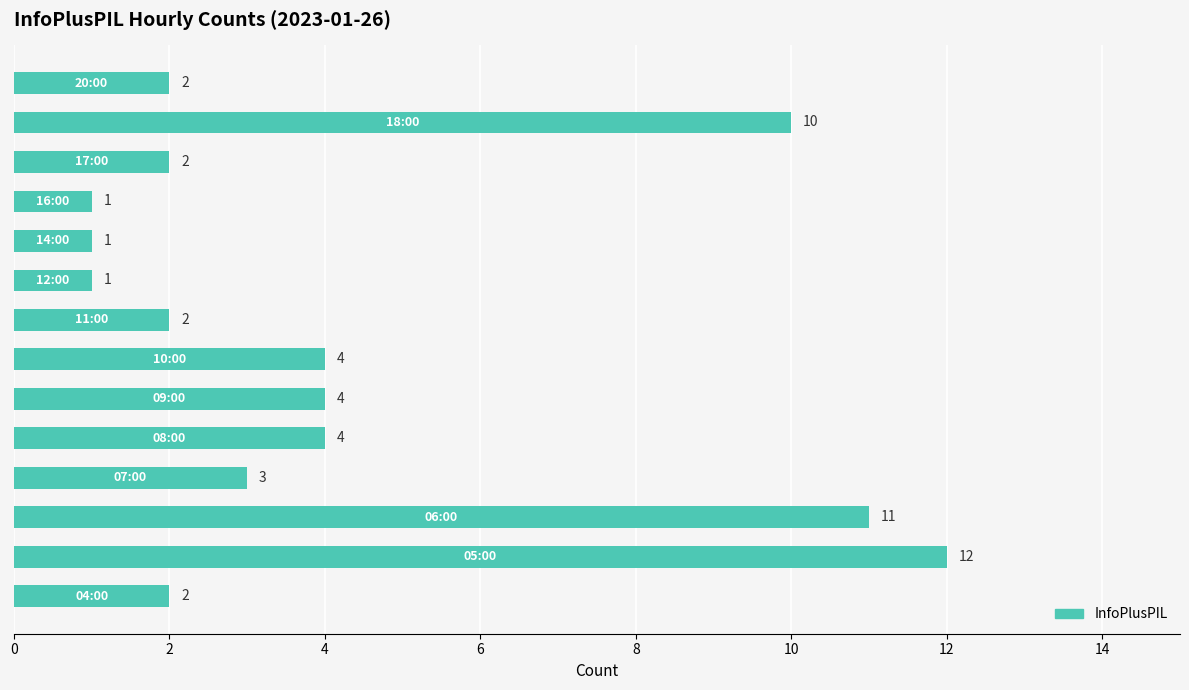

What is the greatest value displayed?

12